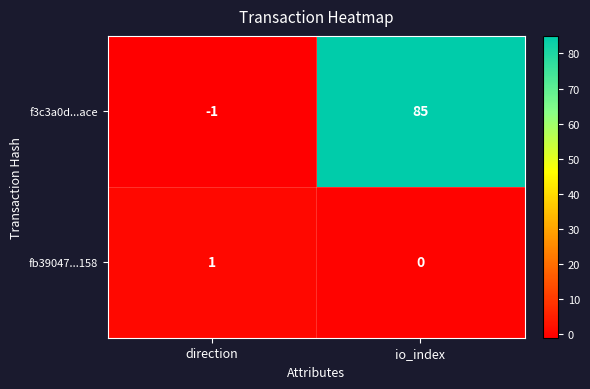

What is the total value across all series at io_index?

85